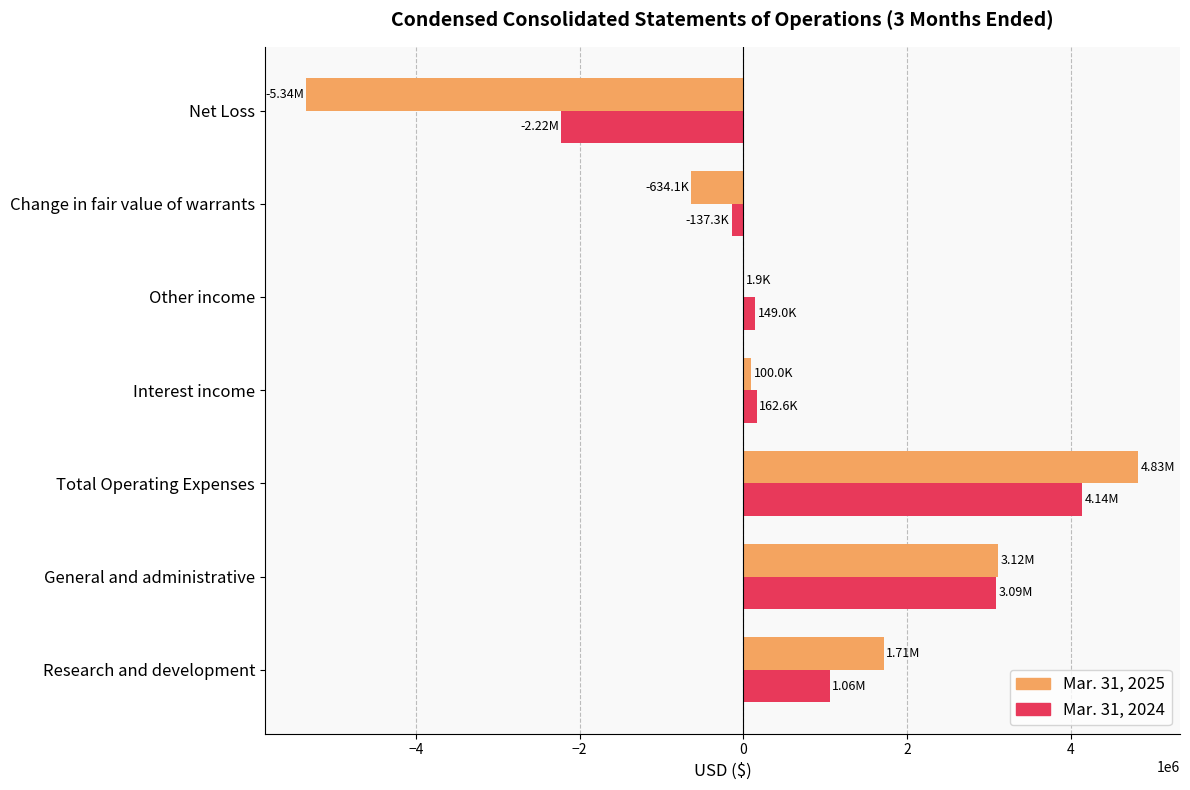

At which label does Mar. 31, 2025 reach its peak?

Total Operating Expenses